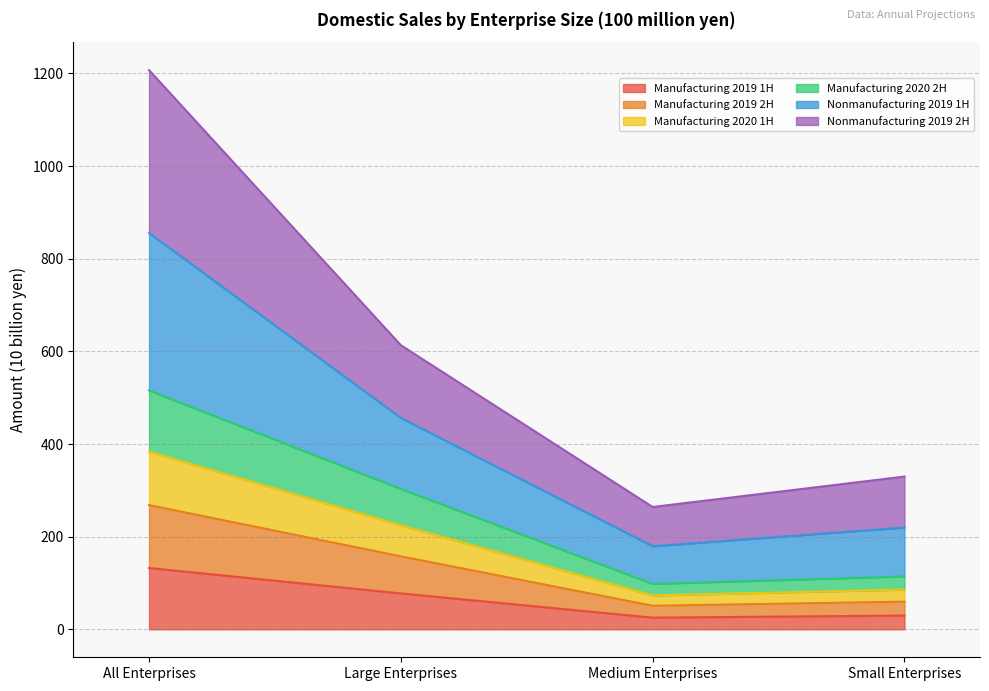

What is the label of the 4th point from the right?

All Enterprises